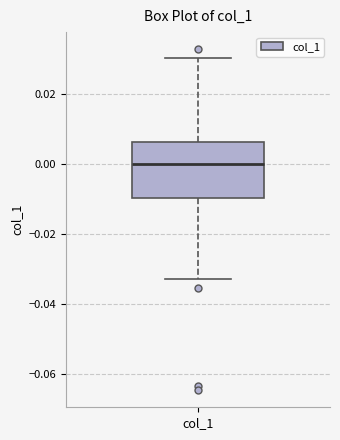

Read this box plot against the y-axis: the position of the median line, the range covered by the box, and the ends of both whiskers. The values are not printed on the chart, so give them approximately, as read against the axis.

median 0.000, box -0.010 to 0.006, whiskers -0.032 to 0.030